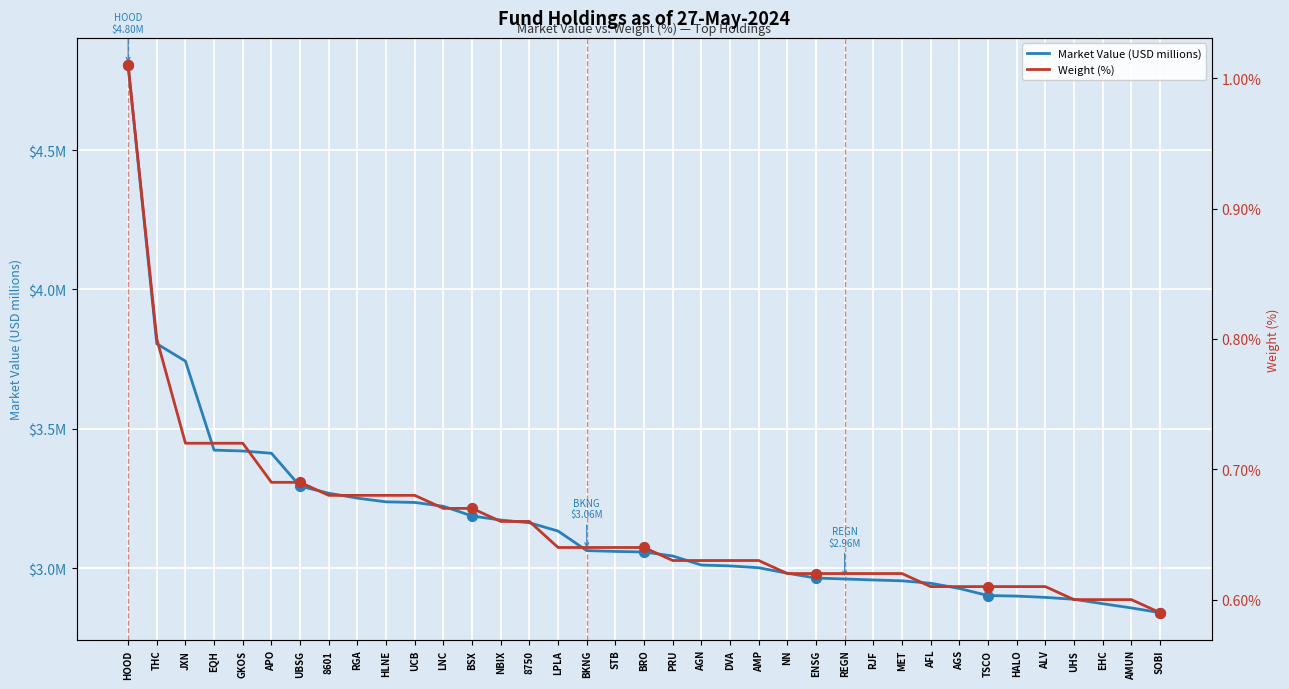

What is the total value across all series at EQH?

4.1